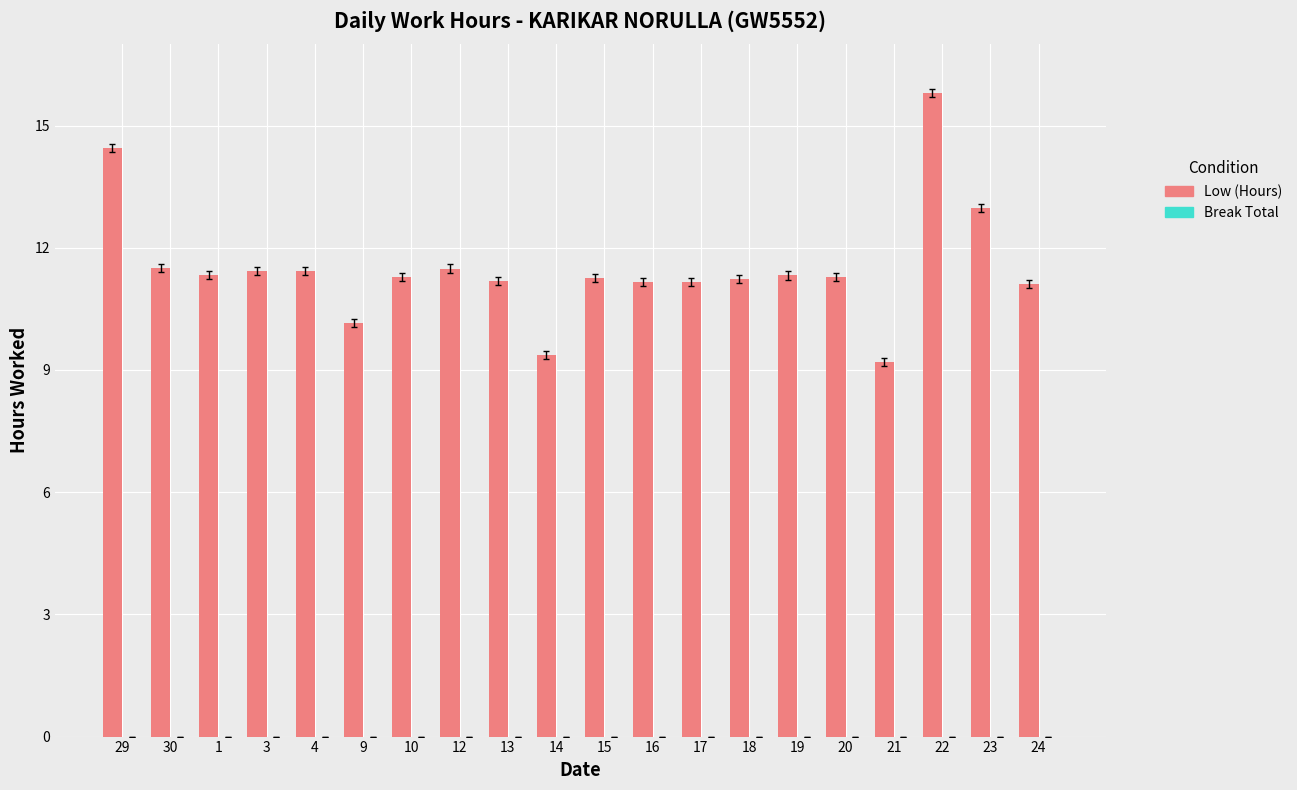

What is the sum of all values?

230.1